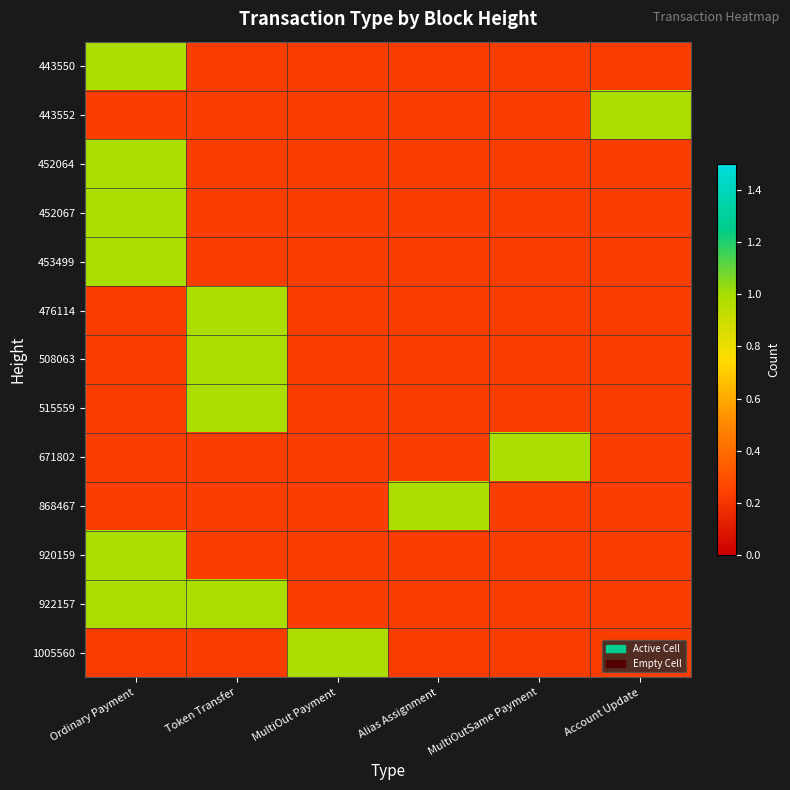

True or false: 452067 has a value of 0 at Token Transfer.

True